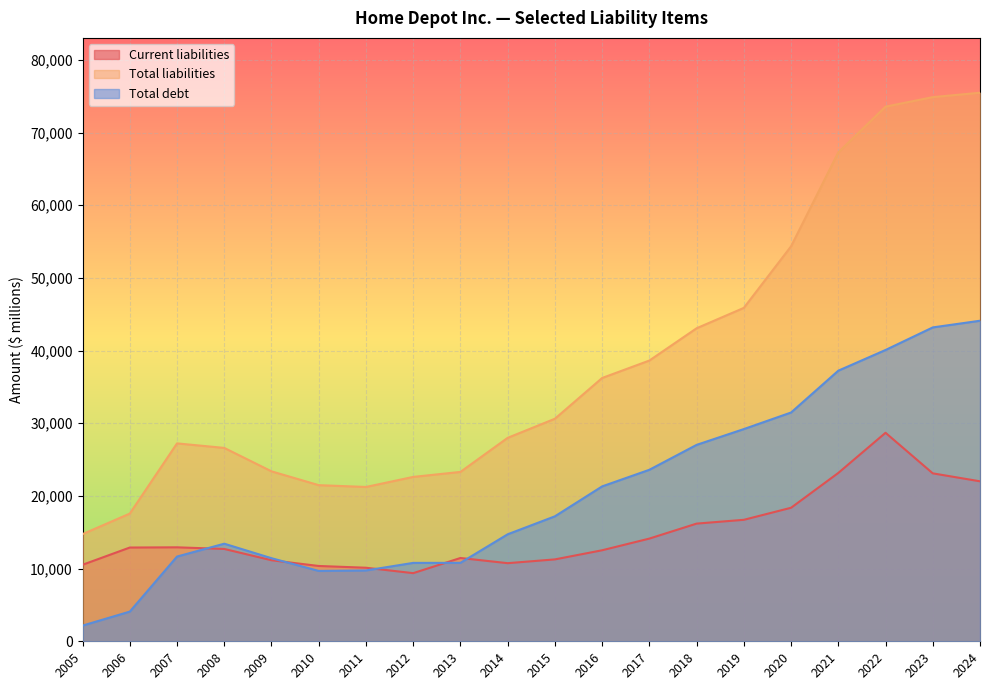

Which series changed the most between 2006 and 2021?

Total liabilities